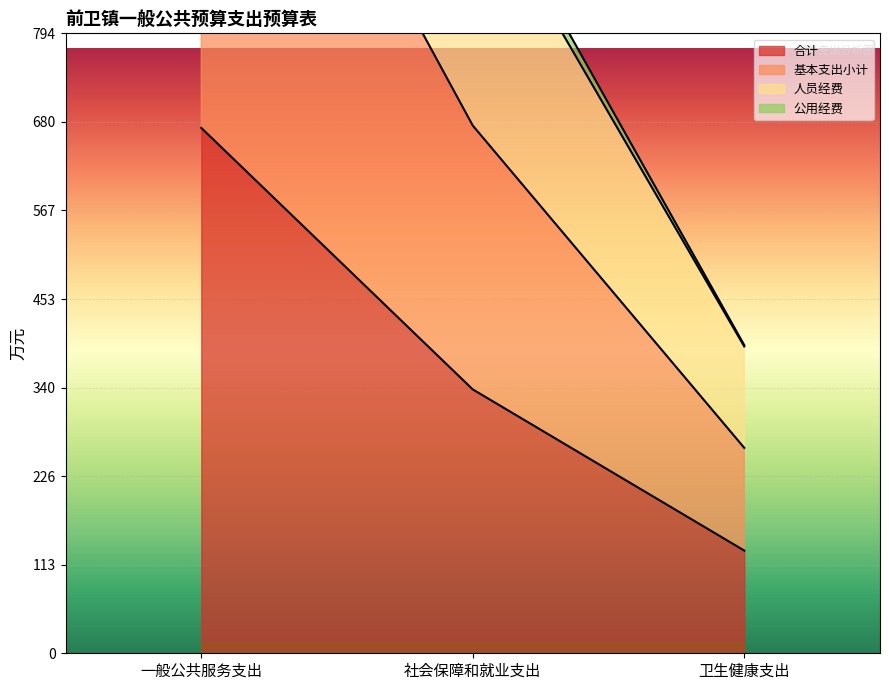

What is the average value of the 基本支出小计 series?

1122.8